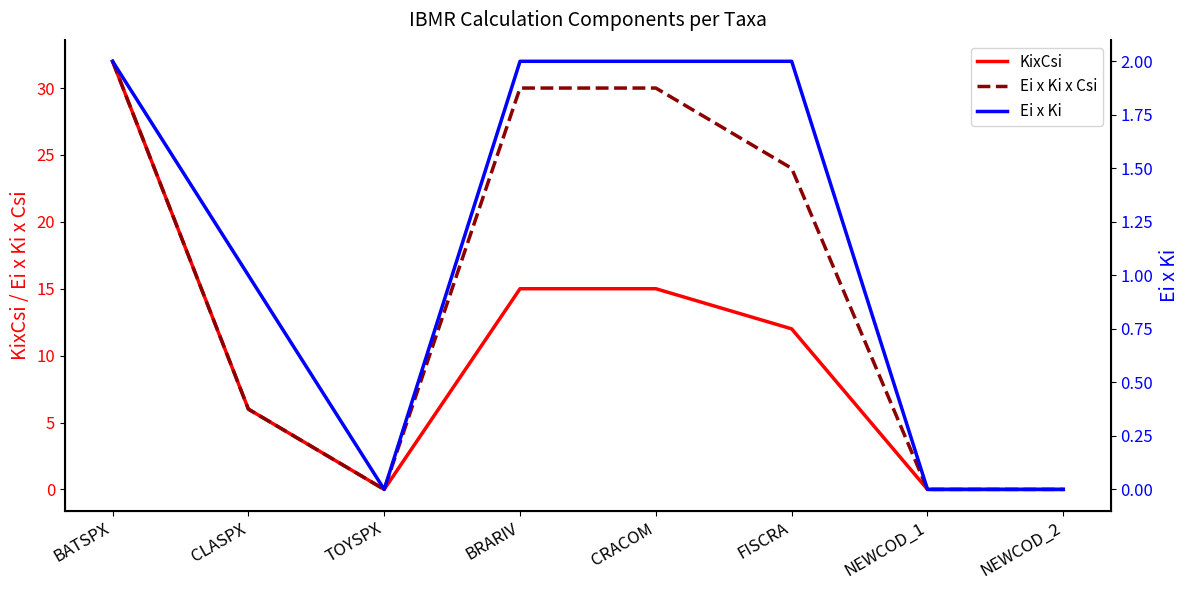

List the series in order of their overall mean, highest first.

Ei x Ki x Csi, KixCsi, Ei x Ki